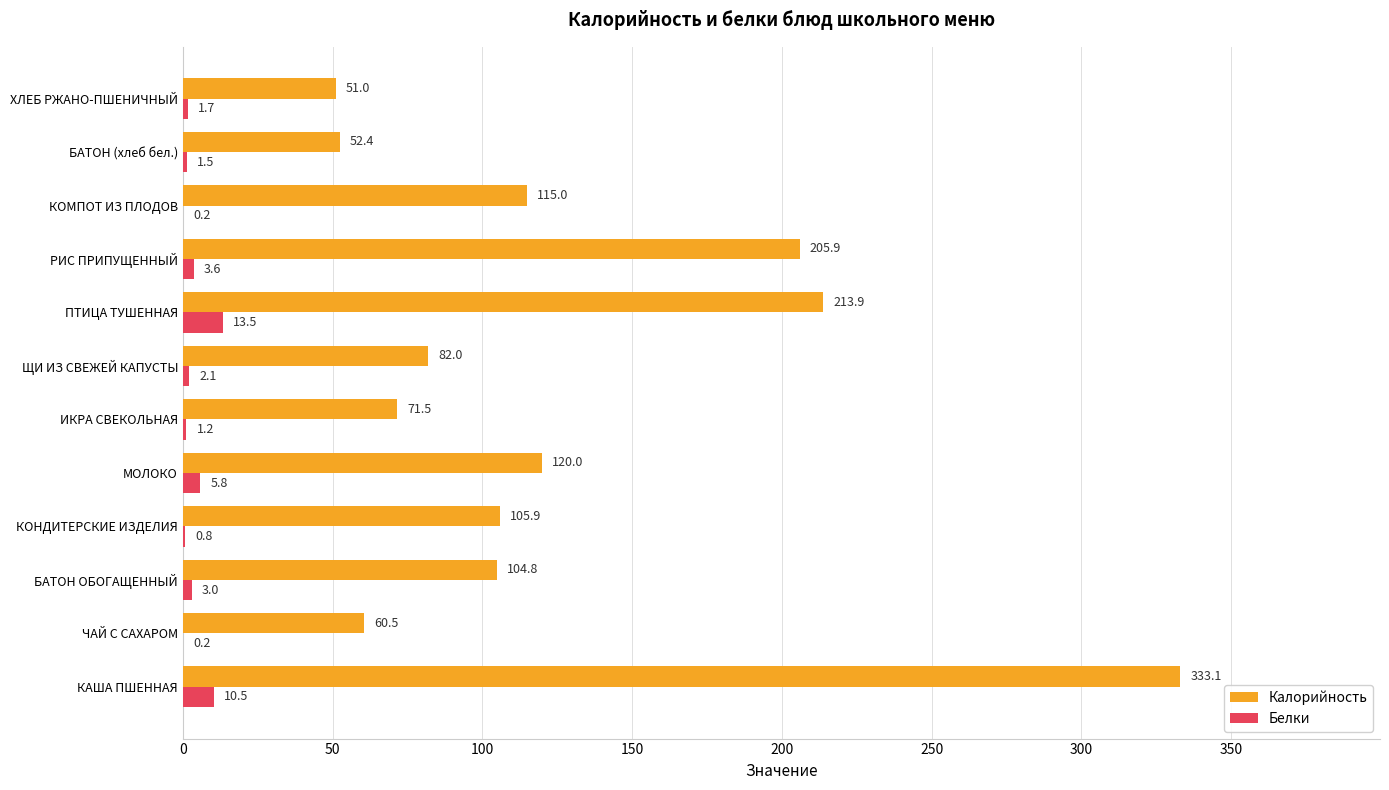

Is it true that Белки equals 5.8 at МОЛОКО?

True